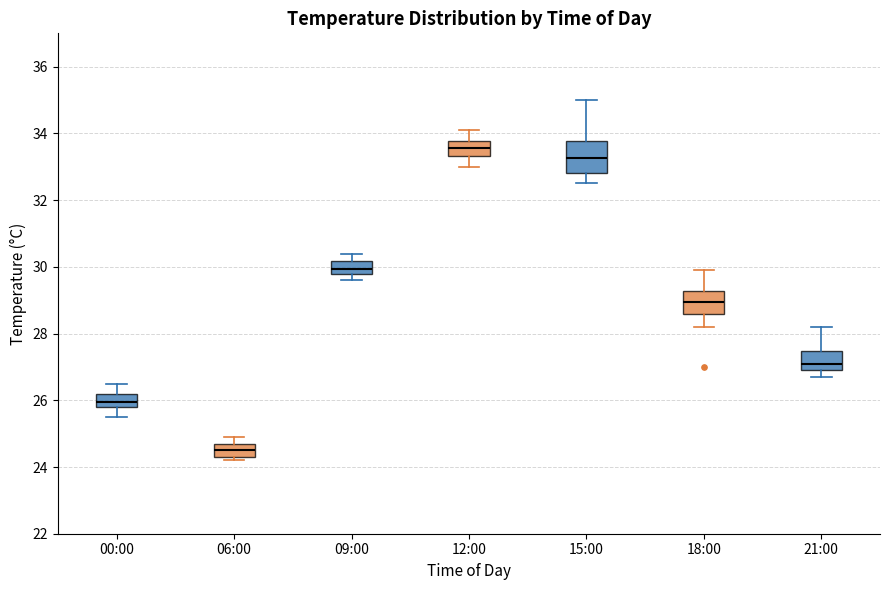

Where does the lower whisker of the box for 12:00 end on the y-axis? The values are not printed on the chart, so give them approximately, as read against the axis.

33.0